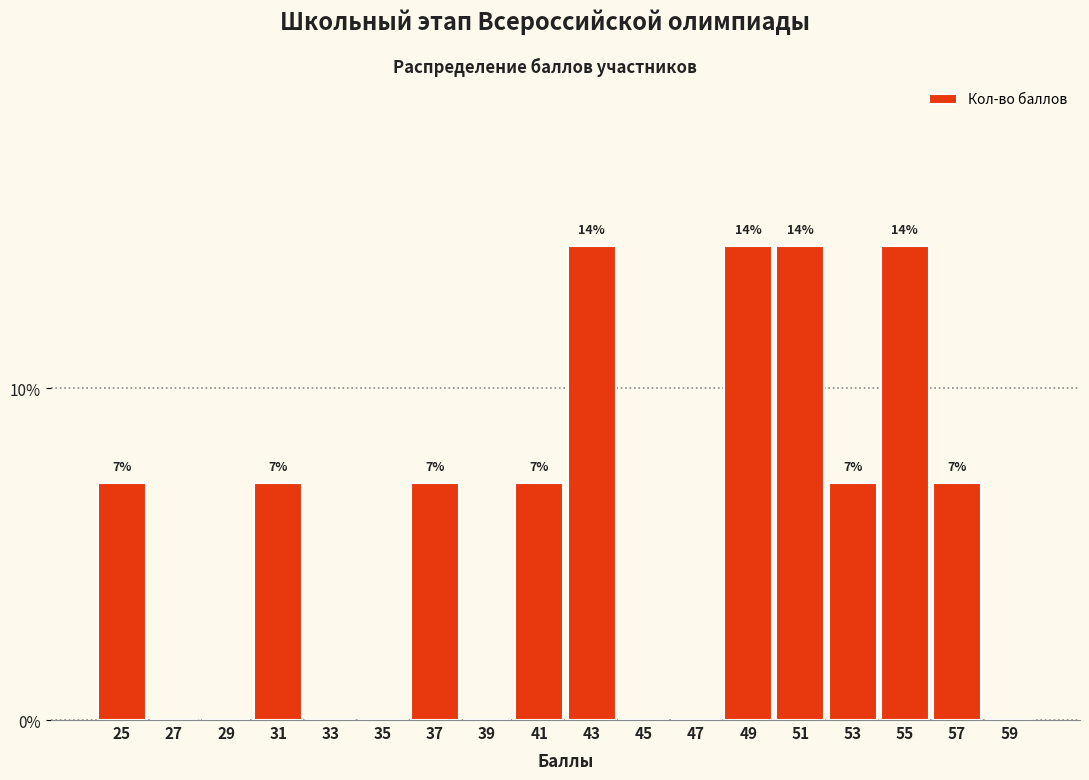

Are the bars horizontal?

No